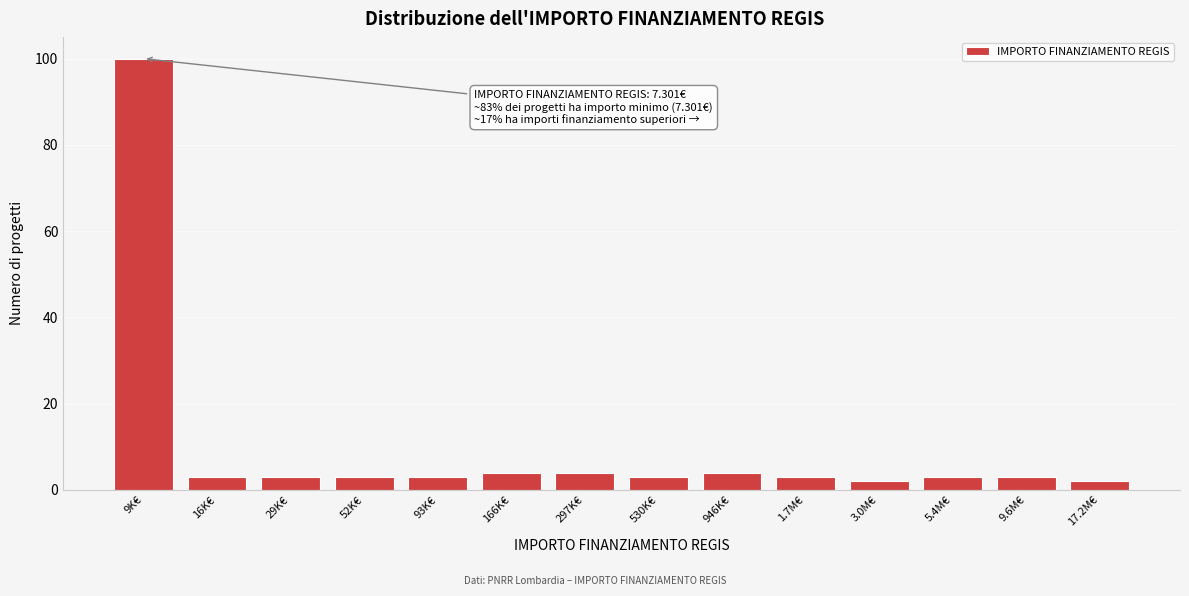

Reading left to right, extract all data points from this chart.

100	3	3	3	3	4	4	3	4	3	2	3	3	2